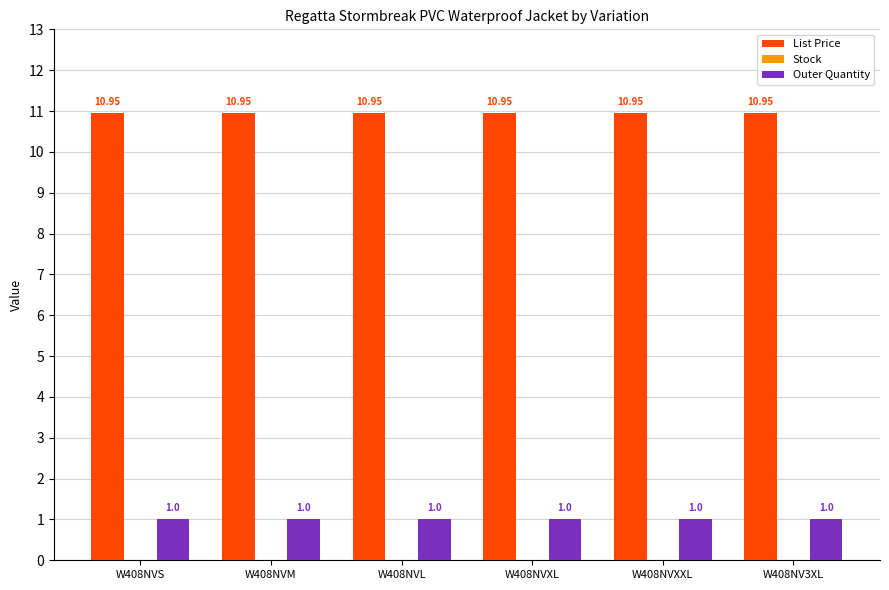

What is the label of the 6th bar from the left?

W408NV3XL